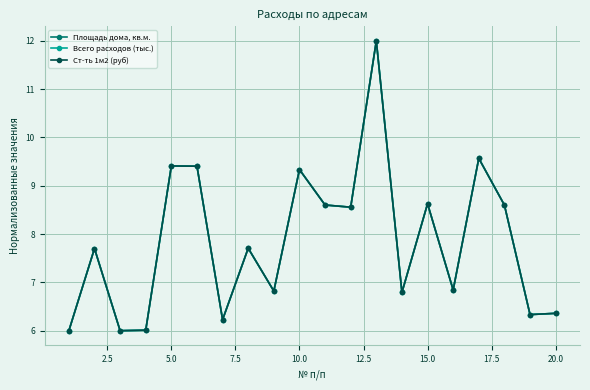

Does the chart display data point markers on the line(s)?

Yes